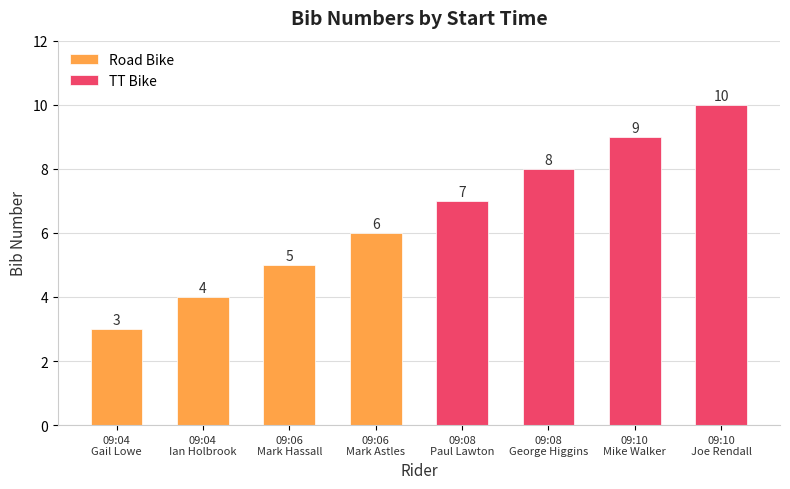

The value of Road Bike at 09:06
Mark Hassall is 9. True or false?

False